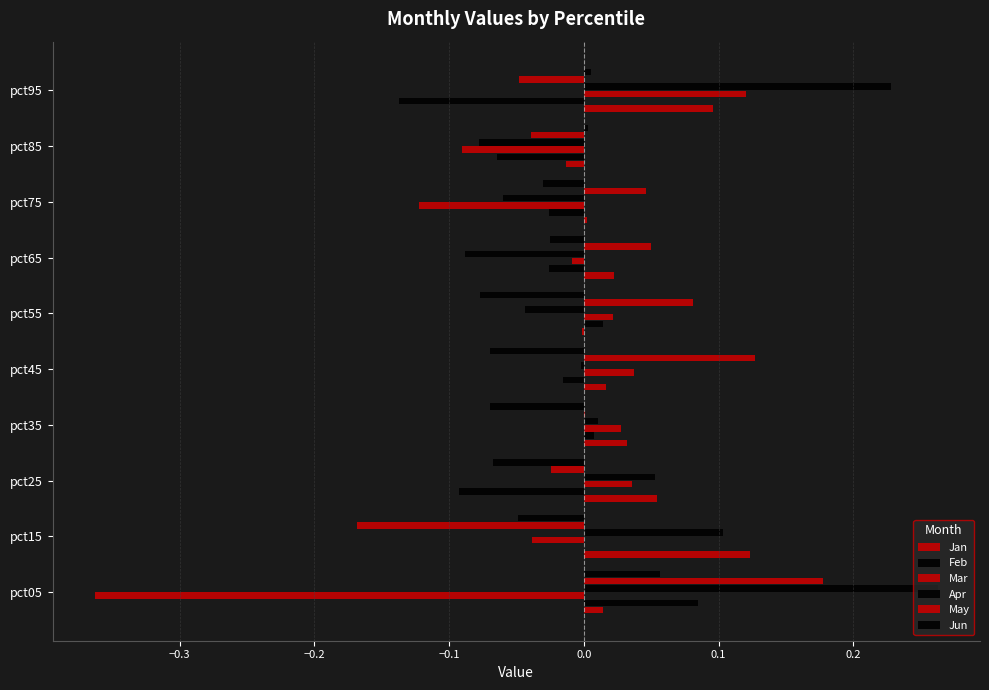

Reading left to right, what are all the values shown in this chart?

Jan: 0.0	0.1	0.1	0.0	0.0	-0.0	0.0	0.0	-0.0	0.1
Feb: 0.1	0.0	-0.1	0.0	-0.0	0.0	-0.0	-0.0	-0.1	-0.1
Mar: -0.4	-0.0	0.0	0.0	0.0	0.0	-0.0	-0.1	-0.1	0.1
Apr: 0.3	0.1	0.1	0.0	-0.0	-0.0	-0.1	-0.1	-0.1	0.2
May: 0.2	-0.2	-0.0	0.0	0.1	0.1	0.0	0.0	-0.0	-0.0
Jun: 0.1	-0.0	-0.1	-0.1	-0.1	-0.1	-0.0	-0.0	0.0	0.0